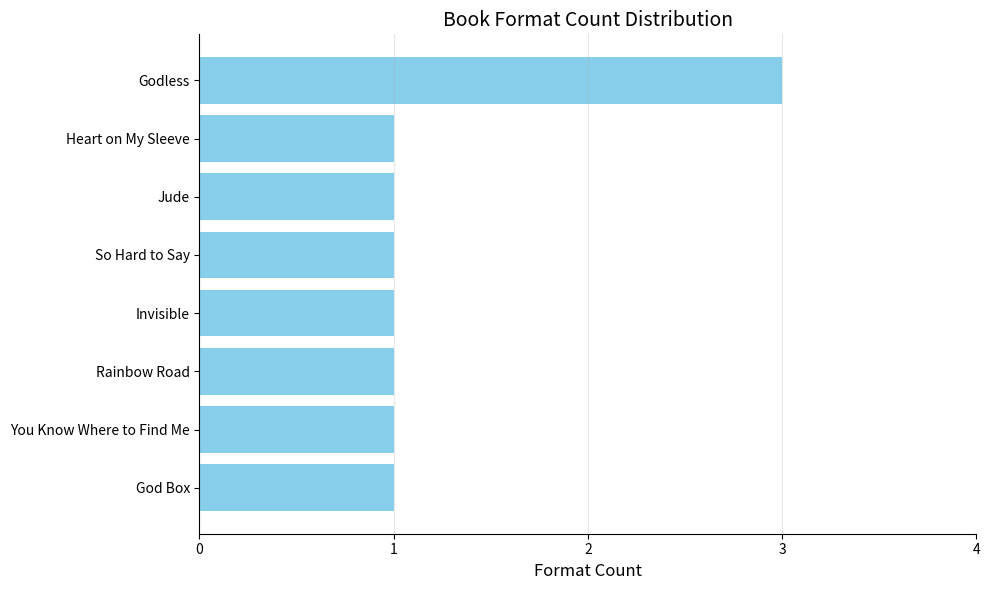

At which category does the chart reach its peak across all series?

Godless